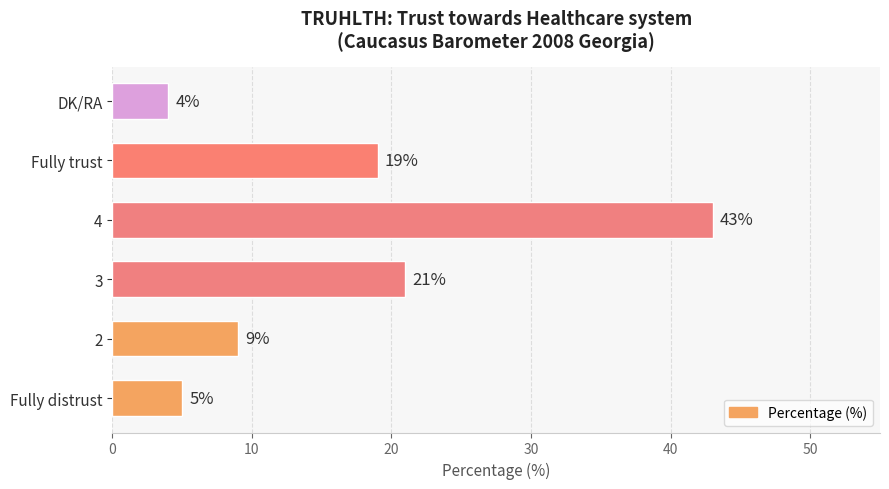

Reading bottom to top, list all the values displayed in this chart.

5	9	21	43	19	4